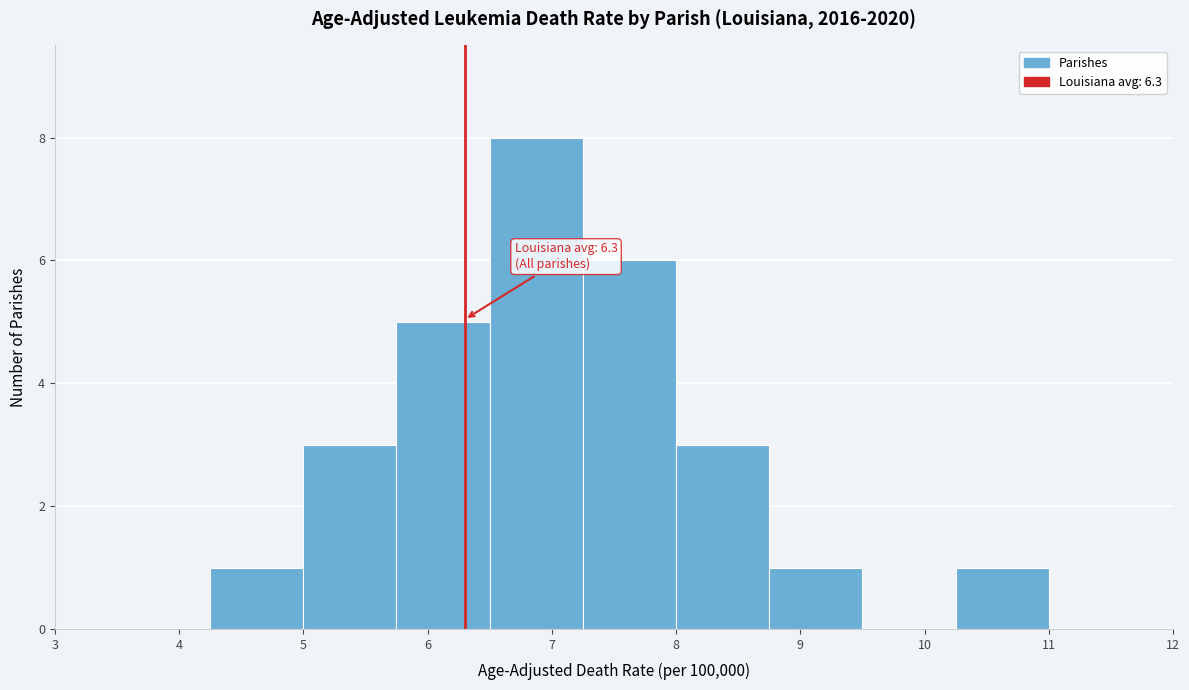

Which range on the x-axis has the tallest bar?

6.50 to 7.25